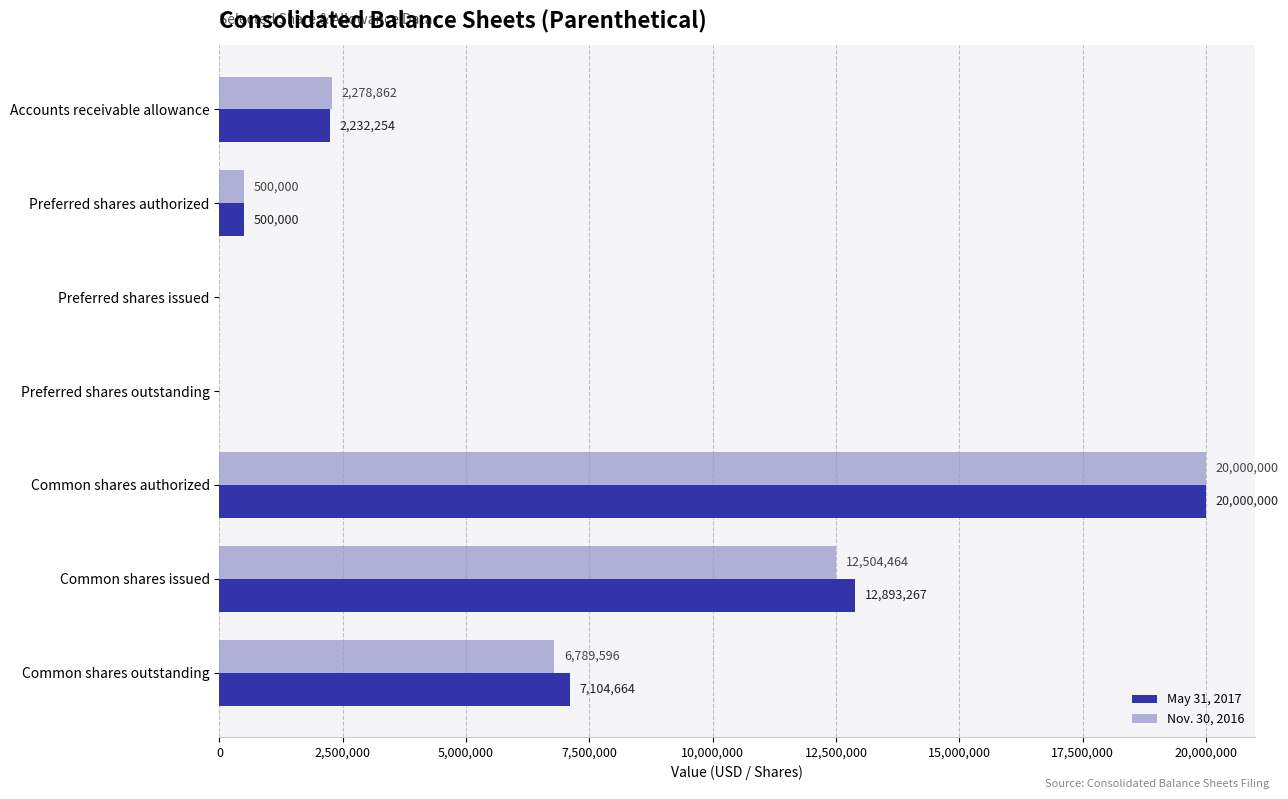

At which label is Nov. 30, 2016 closest to 10000000?

Common shares issued